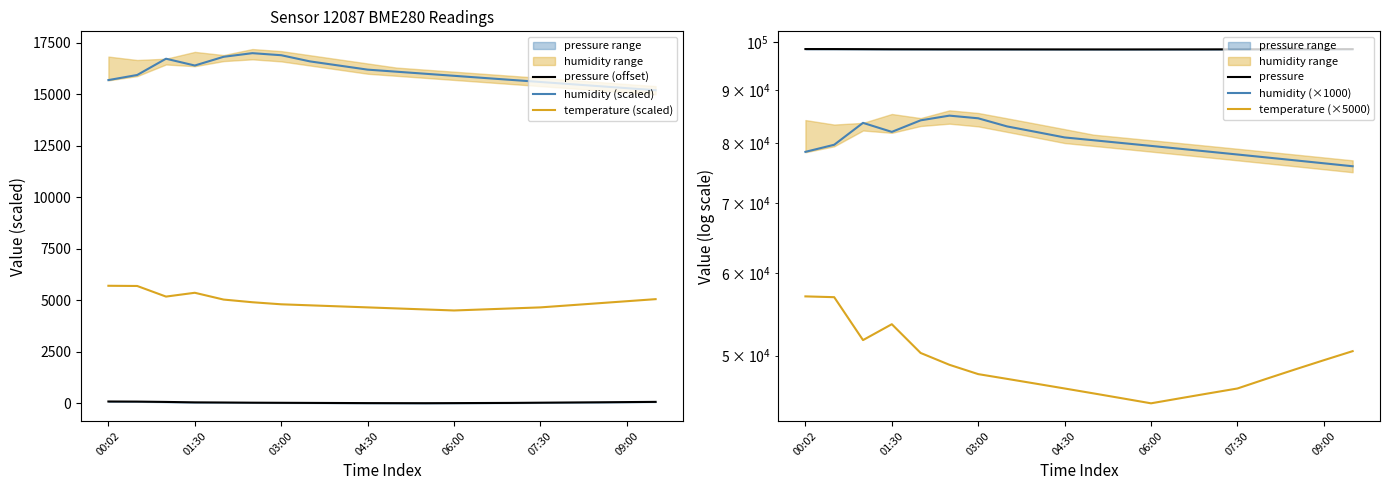

How many values in the temperature (scaled) series are below 4800?

10